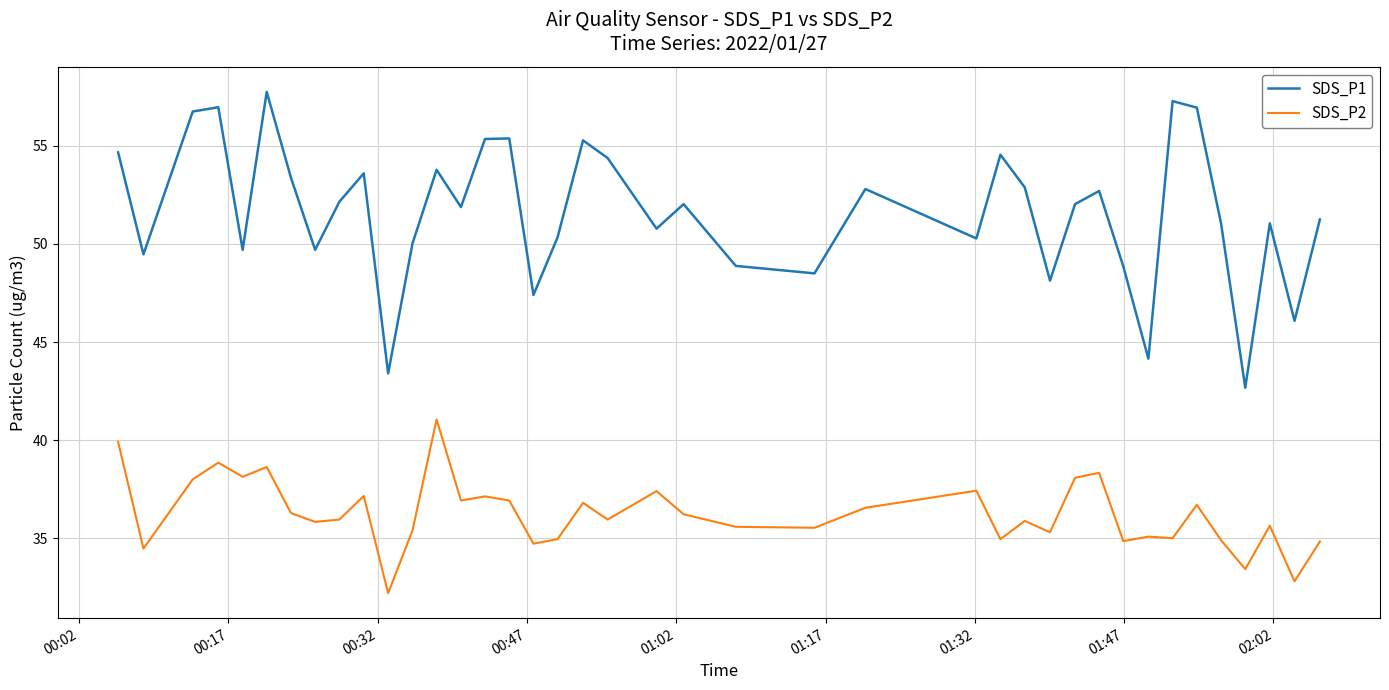

What is the smallest value displayed?

32.2